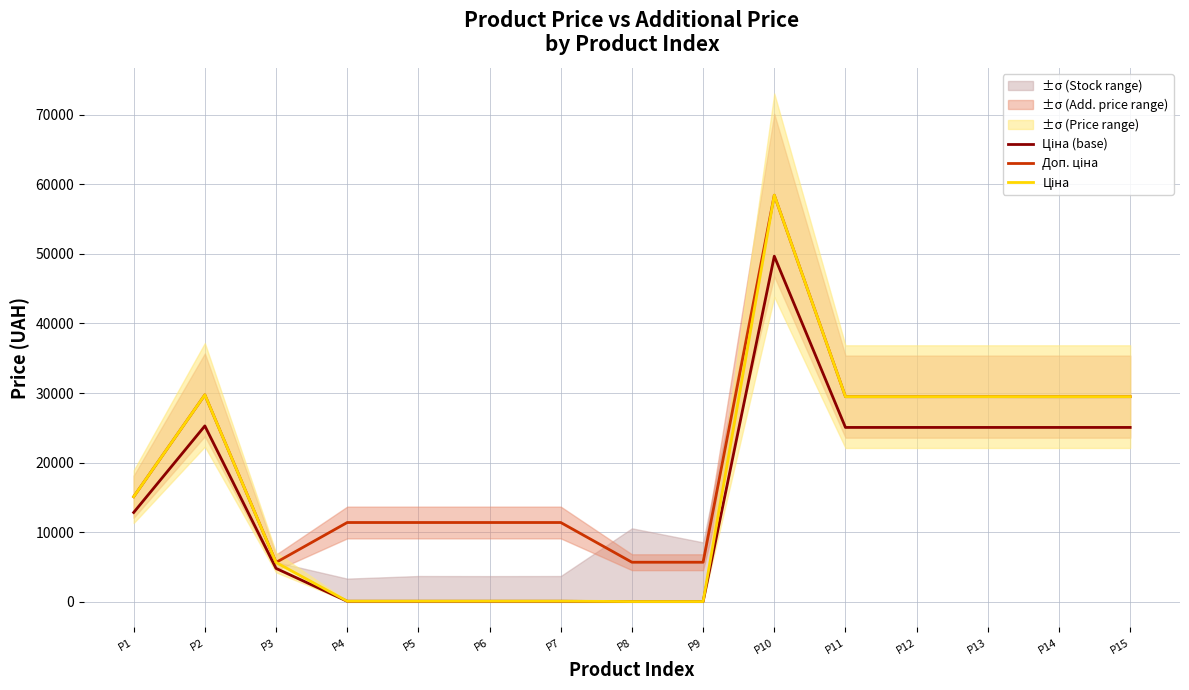

What is the difference between the second highest and second lowest values in the Ціна (base) series?

25236.7